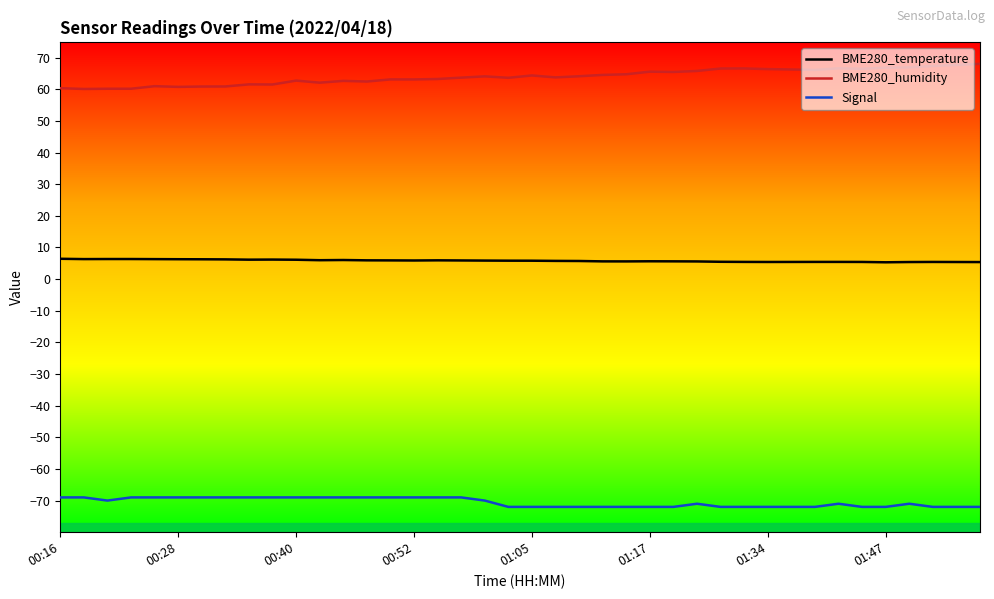

Rank the series by their maximum value, from lowest to highest.

Signal, BME280_temperature, BME280_humidity